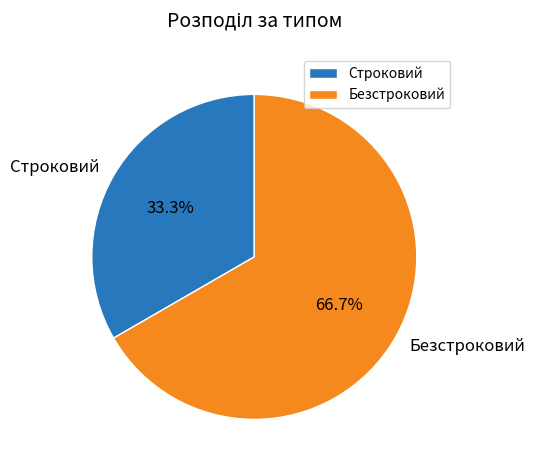

Rank the categories by value from lowest to highest.

Строковий, Безстроковий